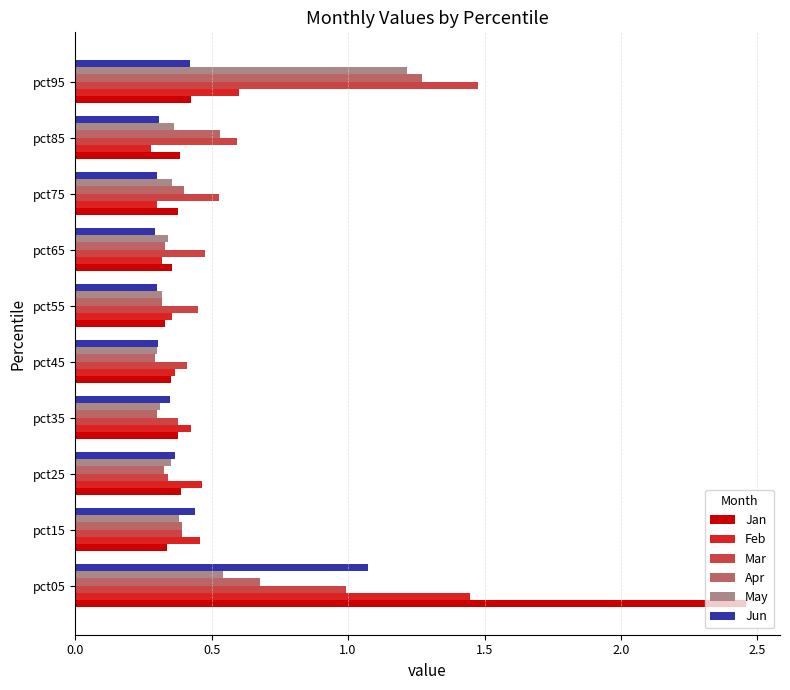

What is the sum of all Apr values?

4.8